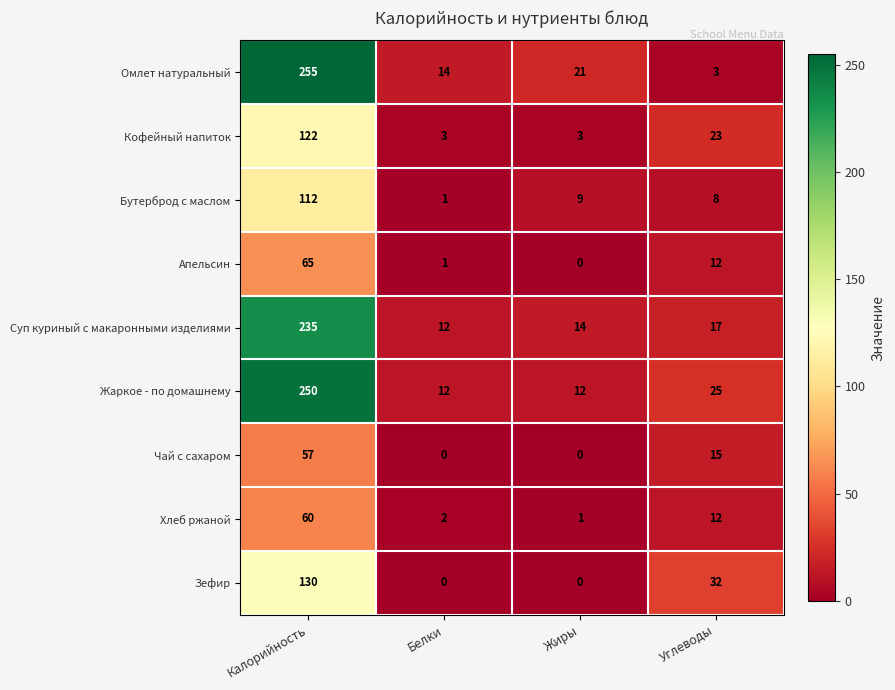

The Суп куриный с макаронными изделиями series shows 17 at Углеводы. True or false?

True